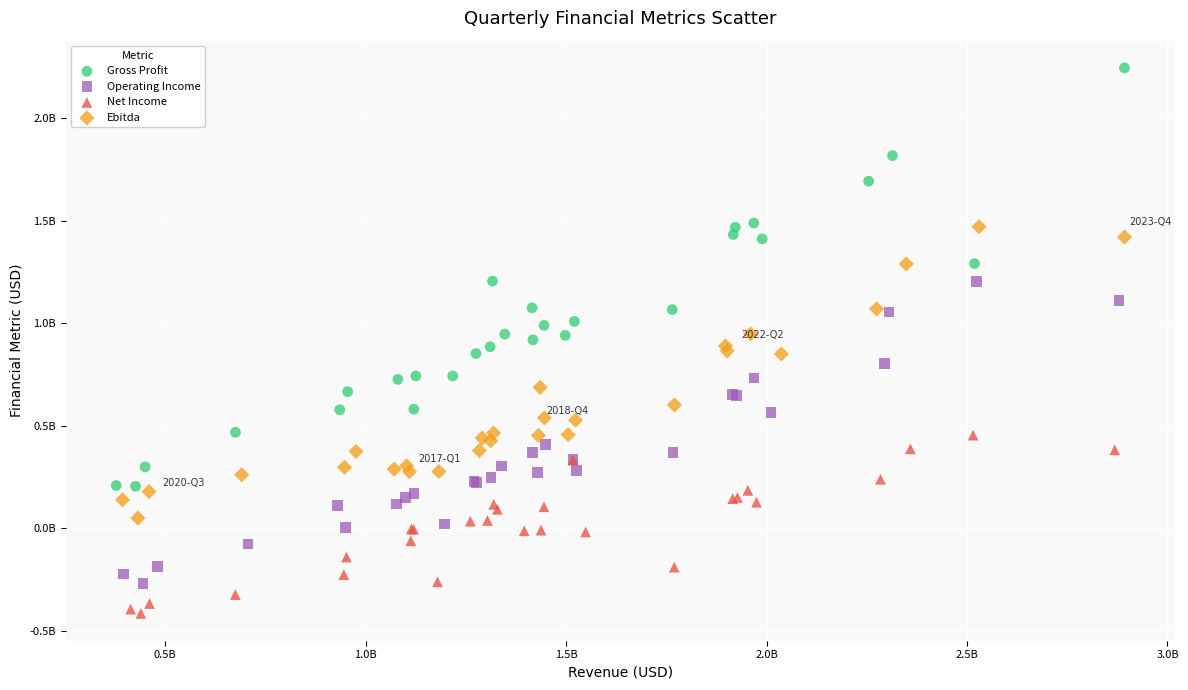

Which series reaches the minimum Y coordinate?

Net Income